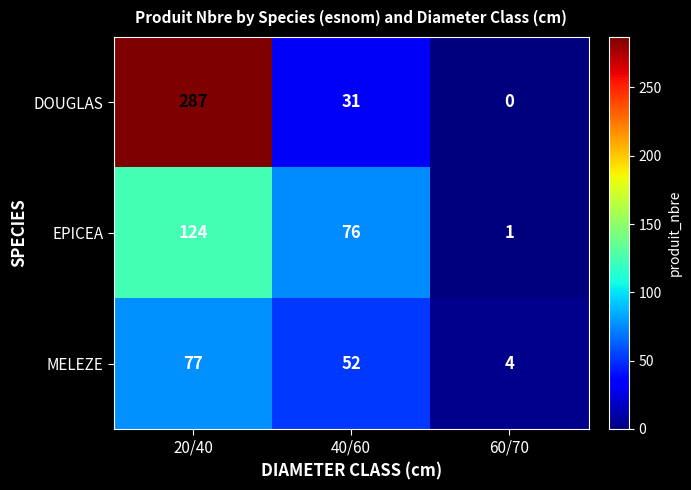

At which category is the sum across all series the highest?

20/40